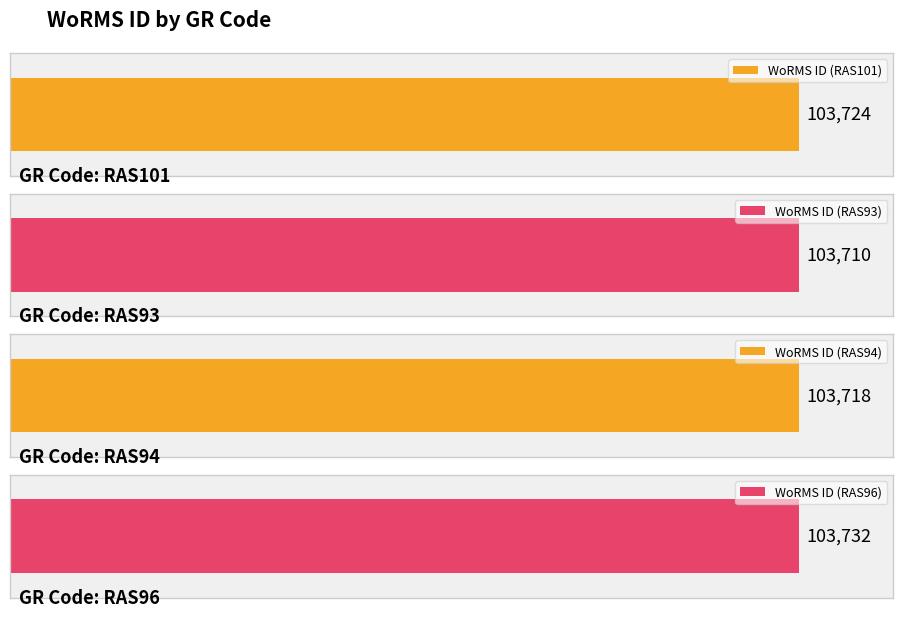

What is the minimum value shown in the chart?

103710